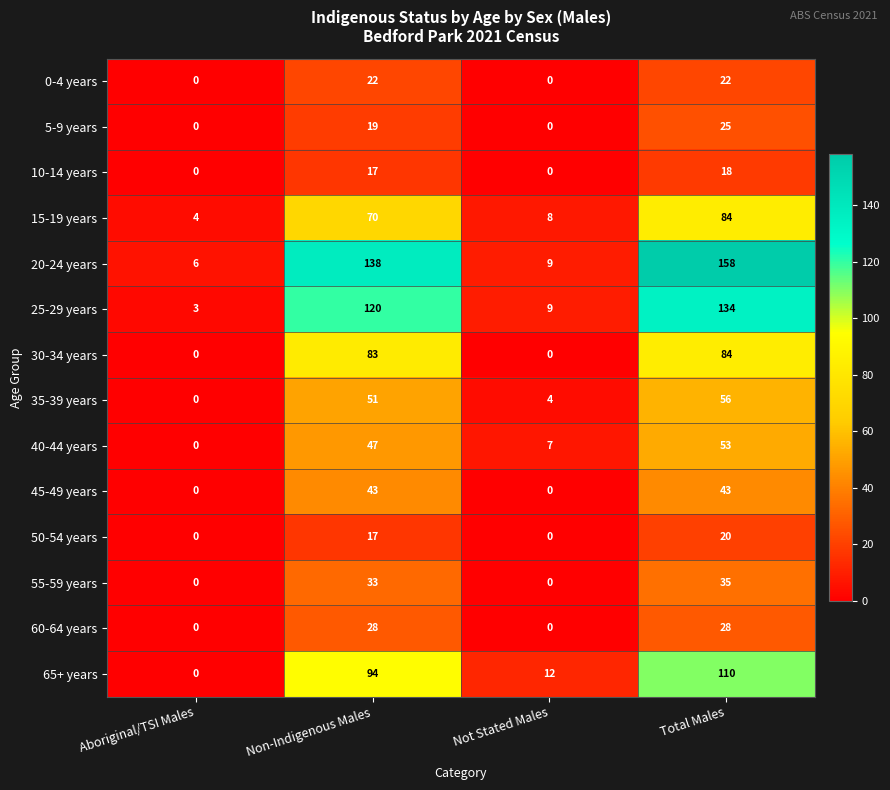

The value of 10-14 years at Non-Indigenous Males is 17. True or false?

True